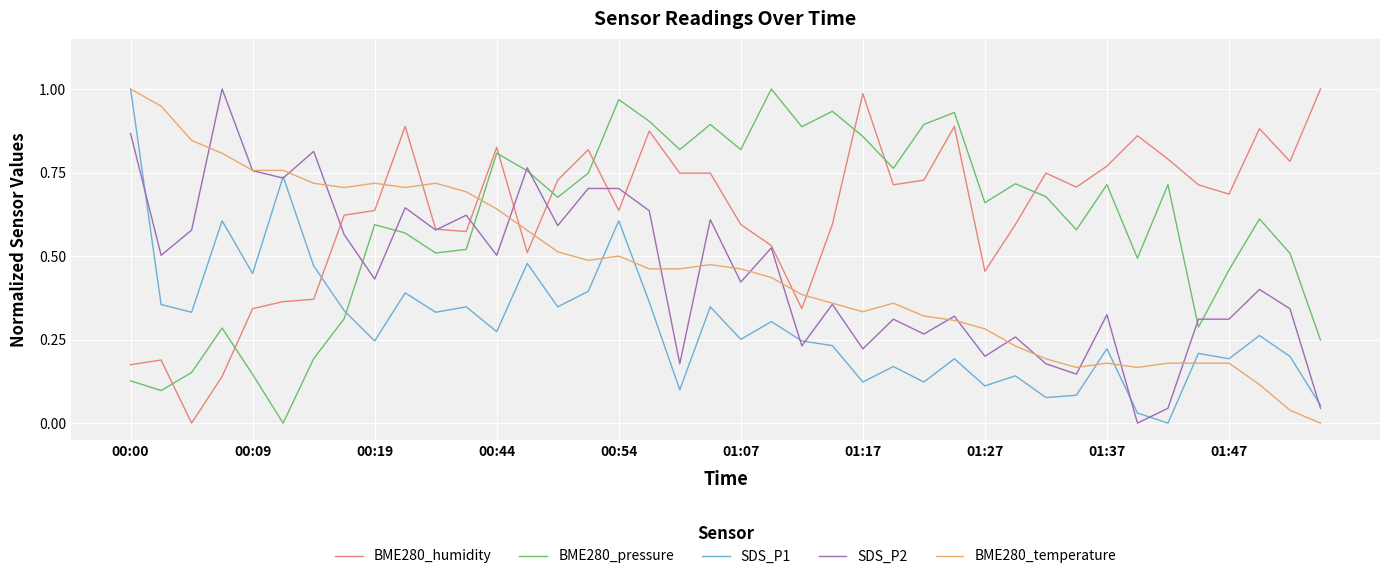

Reading right to left, list all the values displayed in this chart.

BME280_humidity: 1.0	0.8	0.9	0.7	0.7	0.8	0.9	0.8	0.7	0.7	0.6	0.5	0.9	0.7	0.7	1.0	0.6	0.3	0.5	0.6	0.7	0.7	0.9	0.6	0.8	0.7	0.5	0.8	0.6	0.6	0.9	0.6	0.6	0.4	0.4	0.3	0.1	0.0	0.2	0.2
BME280_pressure: 0.2	0.5	0.6	0.5	0.3	0.7	0.5	0.7	0.6	0.7	0.7	0.7	0.9	0.9	0.8	0.9	0.9	0.9	1.0	0.8	0.9	0.8	0.9	1.0	0.7	0.7	0.8	0.8	0.5	0.5	0.6	0.6	0.3	0.2	0.0	0.1	0.3	0.2	0.1	0.1
SDS_P1: 0.1	0.2	0.3	0.2	0.2	0.0	0.0	0.2	0.1	0.1	0.1	0.1	0.2	0.1	0.2	0.1	0.2	0.2	0.3	0.3	0.3	0.1	0.4	0.6	0.4	0.3	0.5	0.3	0.3	0.3	0.4	0.2	0.3	0.5	0.7	0.4	0.6	0.3	0.4	1.0
SDS_P2: 0.0	0.3	0.4	0.3	0.3	0.0	0.0	0.3	0.1	0.2	0.3	0.2	0.3	0.3	0.3	0.2	0.4	0.2	0.5	0.4	0.6	0.2	0.6	0.7	0.7	0.6	0.8	0.5	0.6	0.6	0.6	0.4	0.6	0.8	0.7	0.8	1.0	0.6	0.5	0.9
BME280_temperature: 0.0	0.0	0.1	0.2	0.2	0.2	0.2	0.2	0.2	0.2	0.2	0.3	0.3	0.3	0.4	0.3	0.4	0.4	0.4	0.5	0.5	0.5	0.5	0.5	0.5	0.5	0.6	0.6	0.7	0.7	0.7	0.7	0.7	0.7	0.8	0.8	0.8	0.8	0.9	1.0